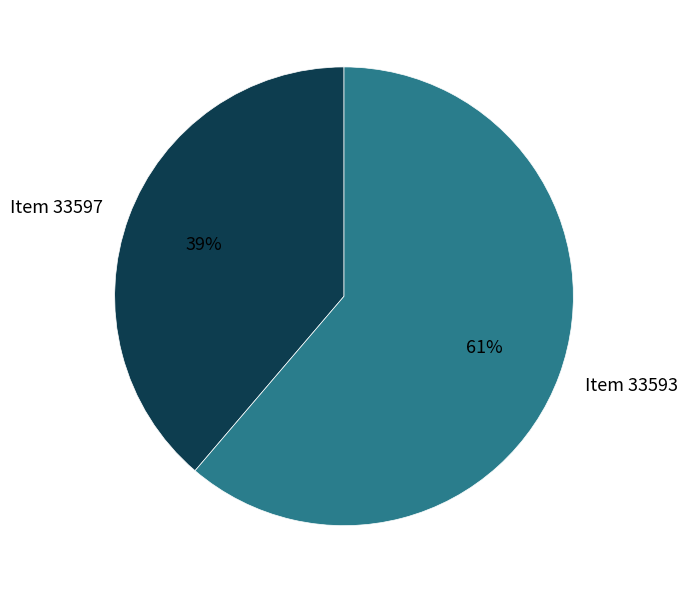

Approximately how many times larger is the value at Item 33597 compared to Item 33593?

0.6